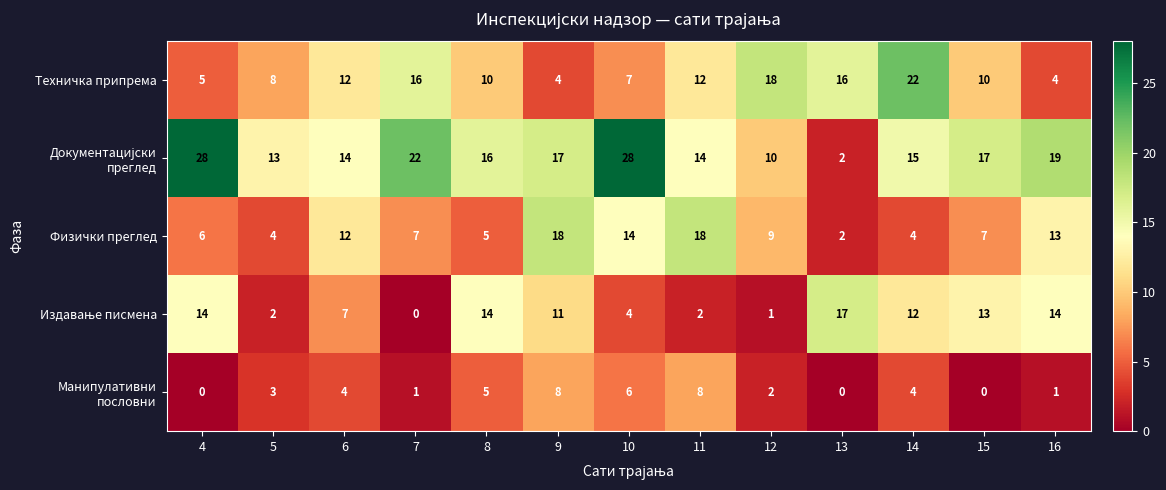

At which category is the sum across all series the highest?

10